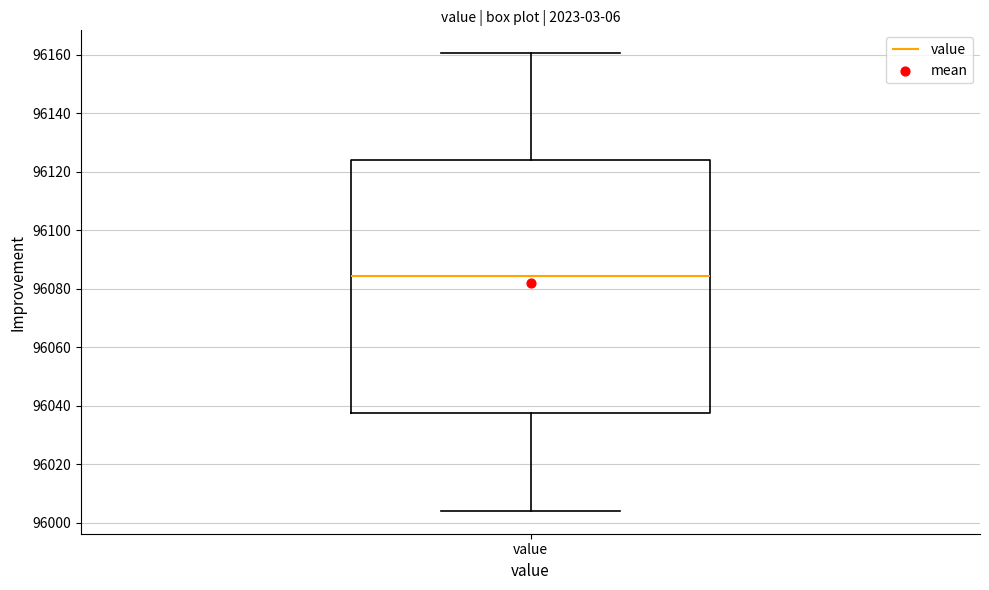

Transcribe this box plot: give where the median line is, the range the box spans, and where the two whiskers end, as read against the y-axis. The values are not printed on the chart, so give them approximately, as read against the axis.

median 96084, box 96038 to 96124, whiskers 96004 to 96160